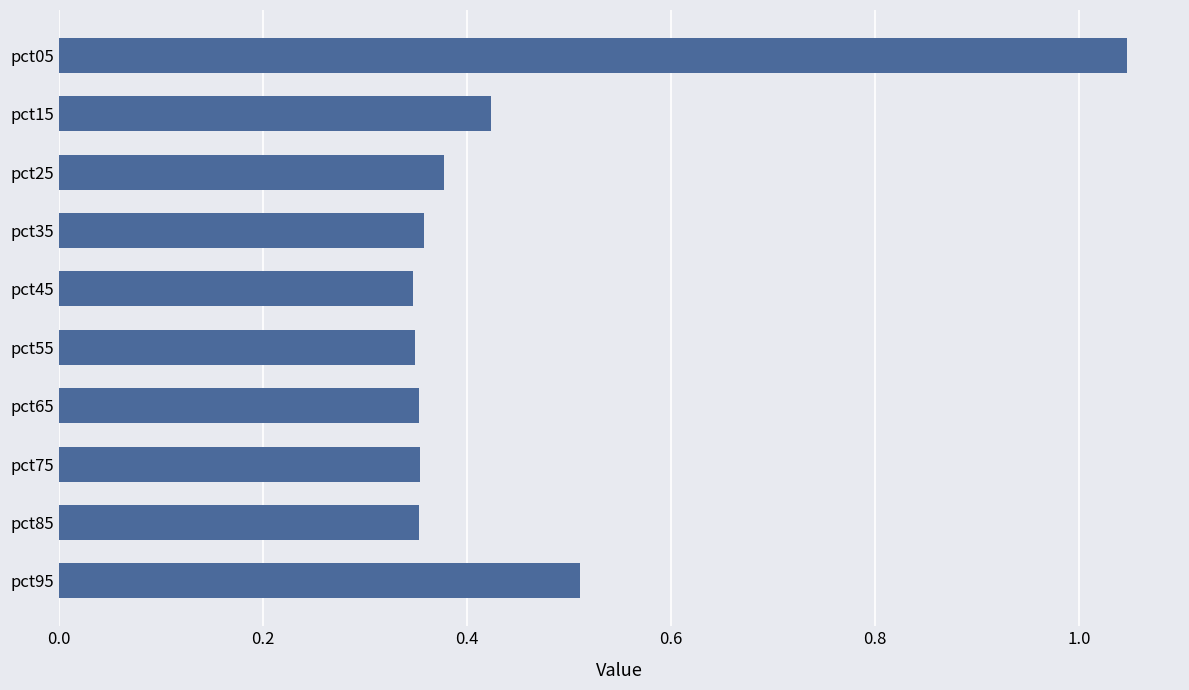

Between pct85 and pct25, which is larger?

pct25